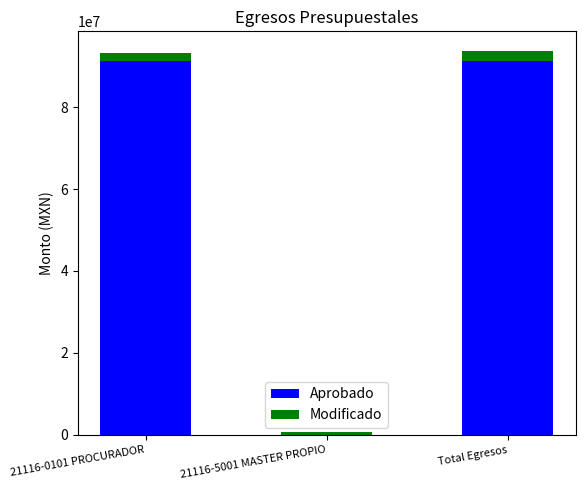

What is the highest value of the Aprobado series?

91249329.1